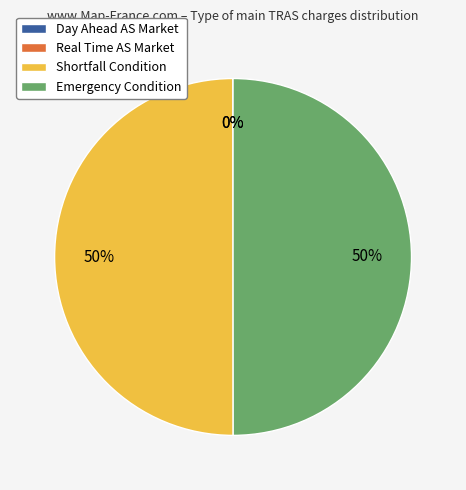

To the nearest percent, what is the average slice percentage?

25%